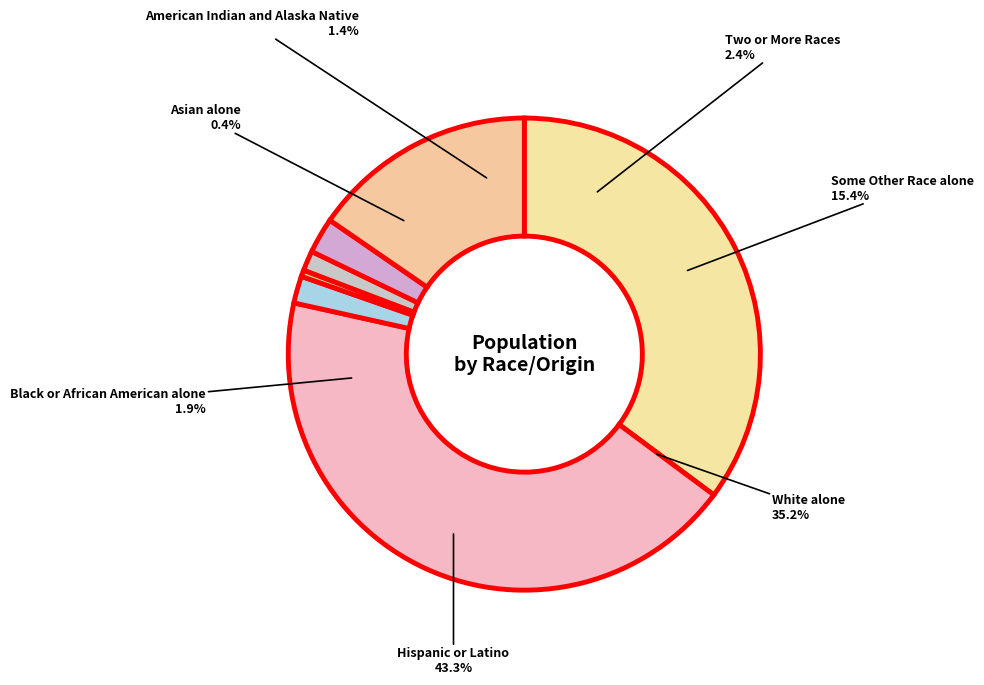

What is the total percentage of Black or African American alone and American Indian and Alaska Native?

3.2%